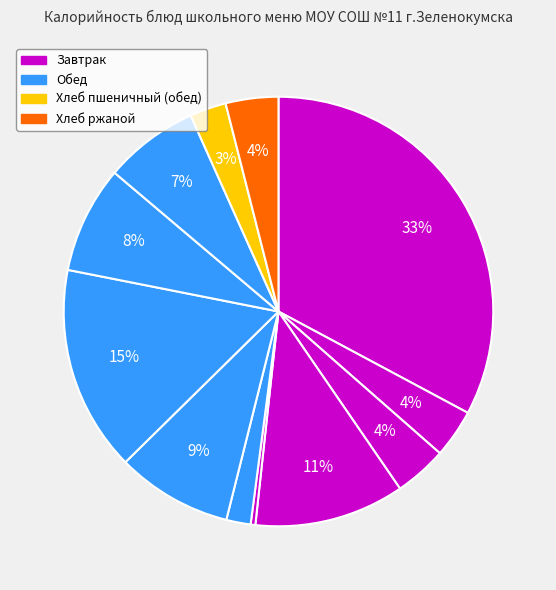

How many slices are in this pie chart?

12